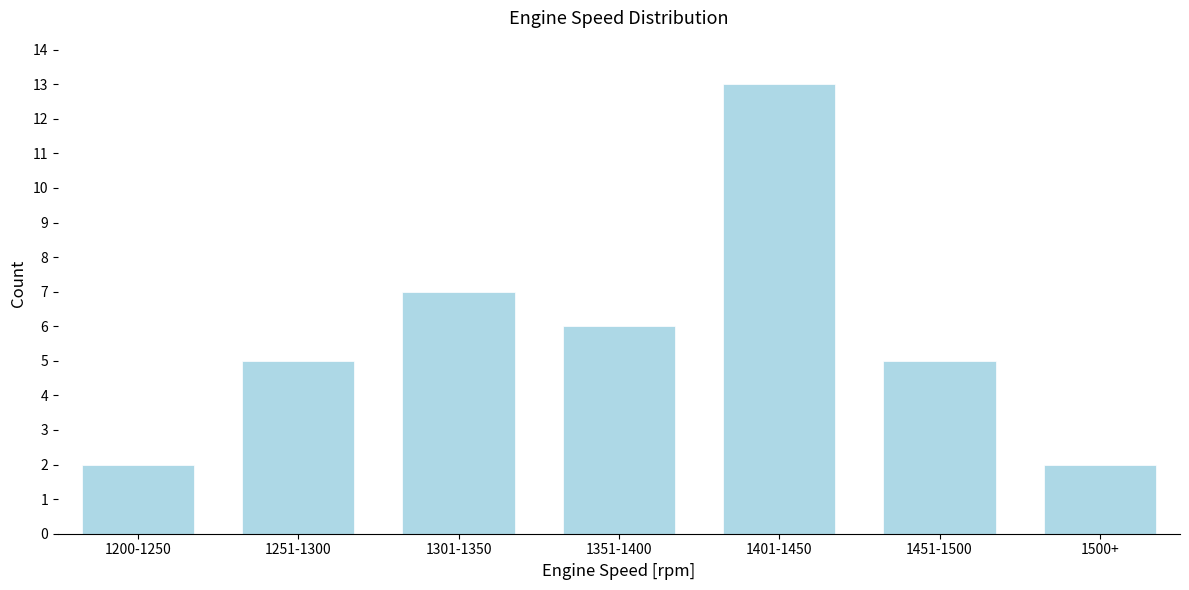

Reading left to right, list all the values displayed in this chart.

1200-1250=2	1251-1300=5	1301-1350=7	1351-1400=6	1401-1450=13	1451-1500=5	1500+=2